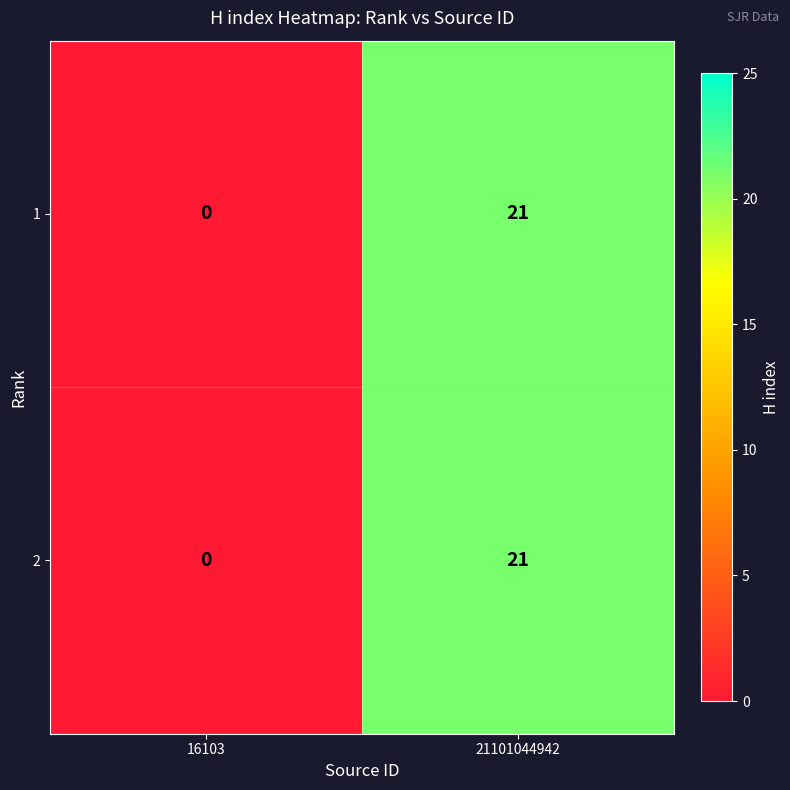

Reading left to right, what are all the values shown in this chart?

1: 16103=0	21101044942=21
2: 16103=0	21101044942=21